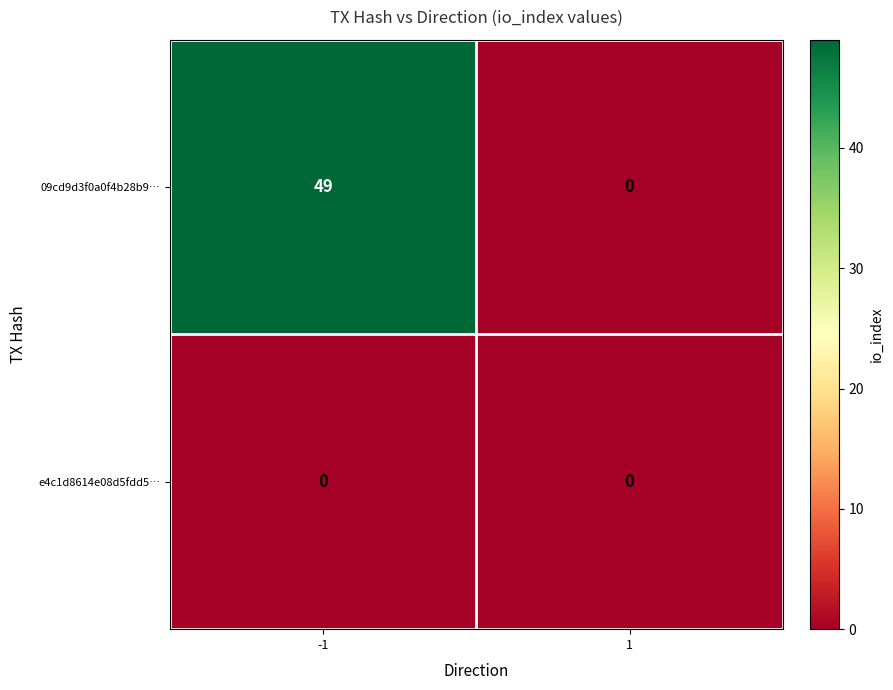

What is the greatest value displayed?

49